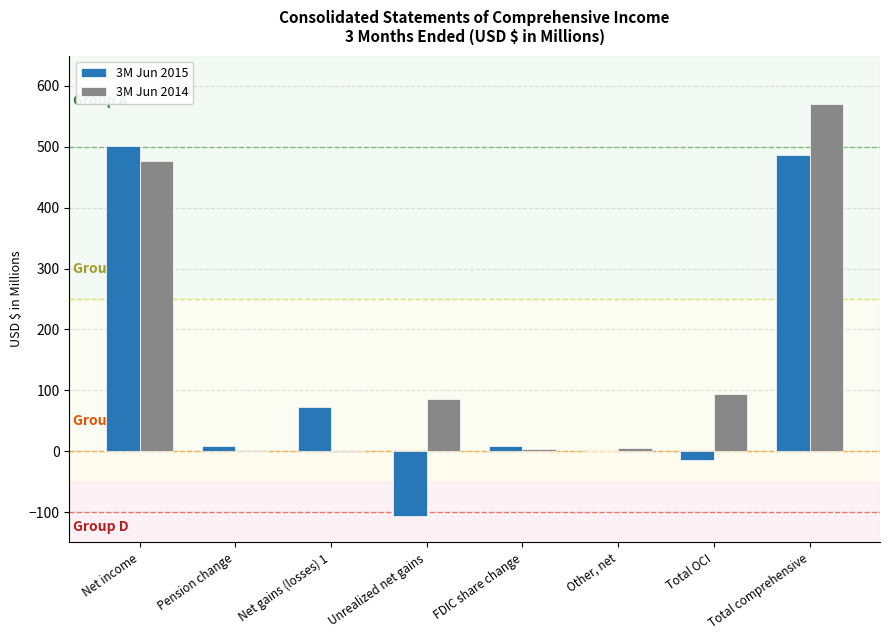

Which label corresponds to the largest value in the chart?

Total comprehensive